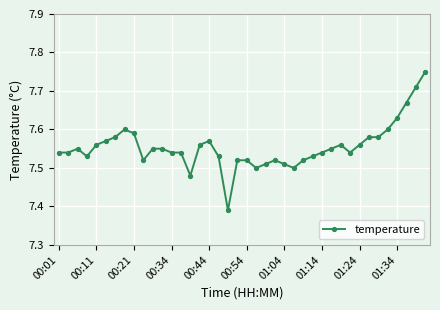

True or false: there are more than 2 points higher than both neighbors.

True